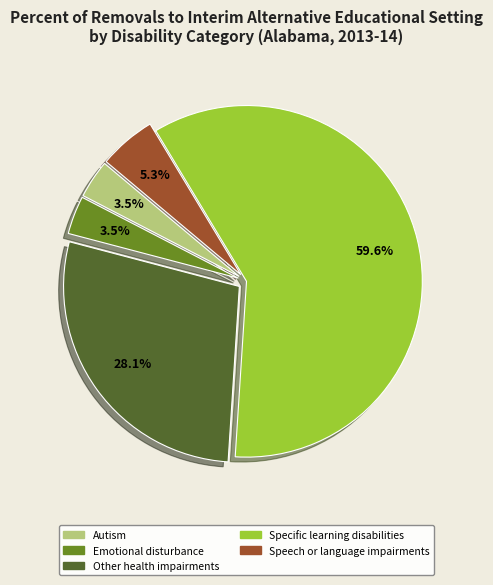

Is there a majority slice in this chart?

Yes